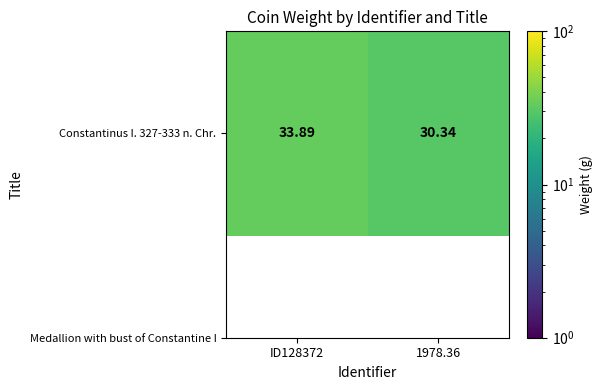

What is the sum of all values?

64.2